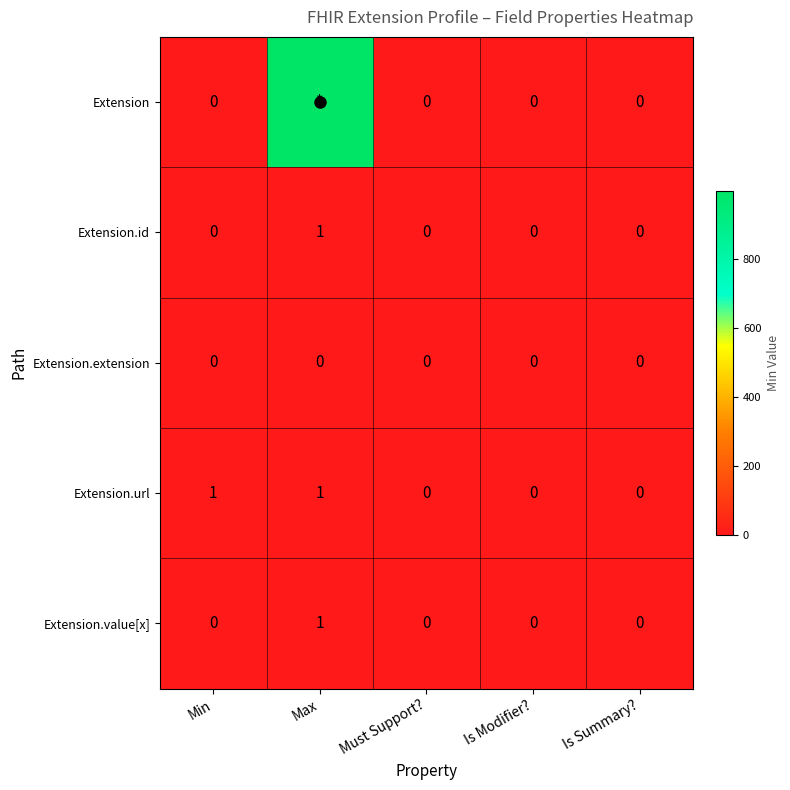

Which series changed the most between Min and Must Support??

Extension.url